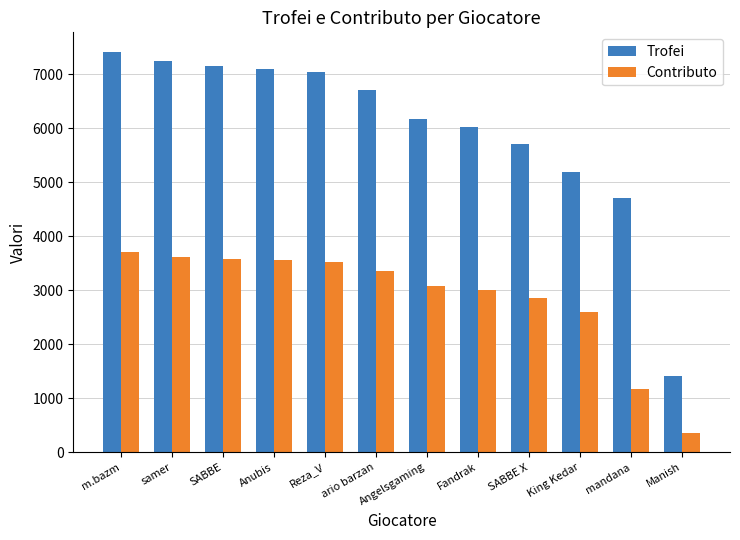

At which category is the sum across all series the highest?

m.bazm